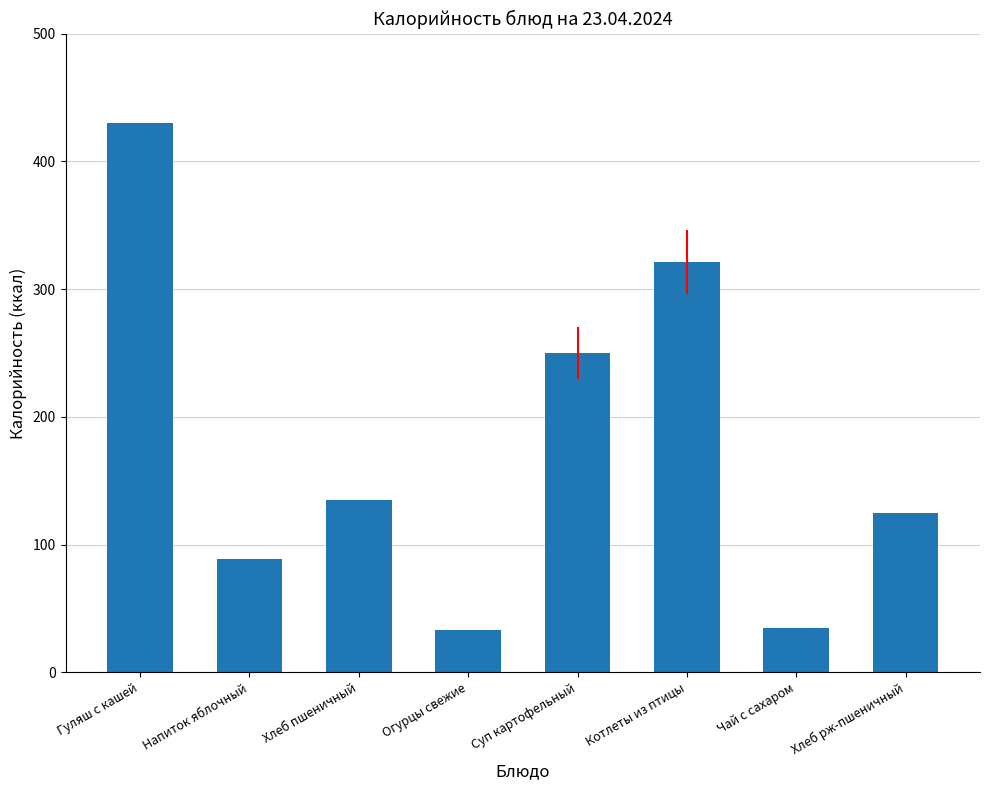

Does the chart contain stacked bars?

No